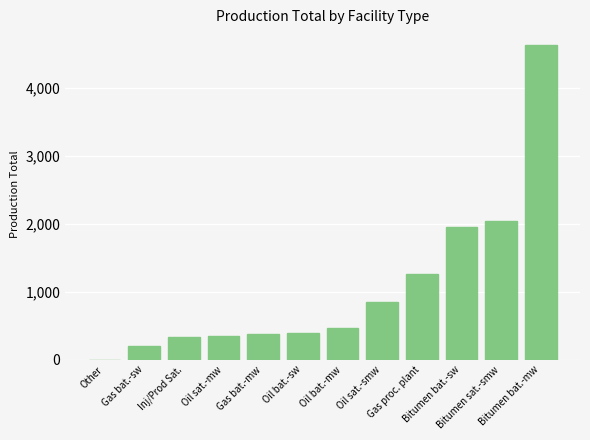

What is the greatest value displayed?

4626